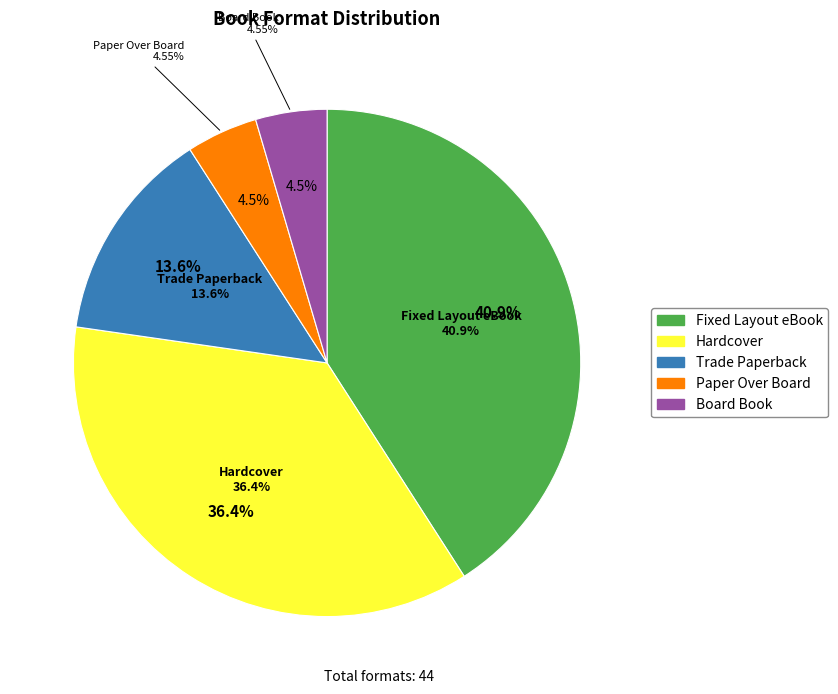

The Trade Paperback slice represents 14% of the pie. True or false?

True